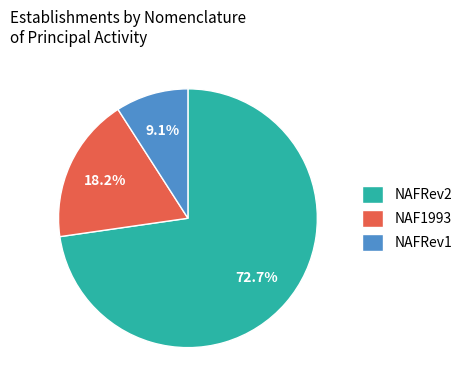

Rank the categories by value from highest to lowest.

NAFRev2, NAF1993, NAFRev1